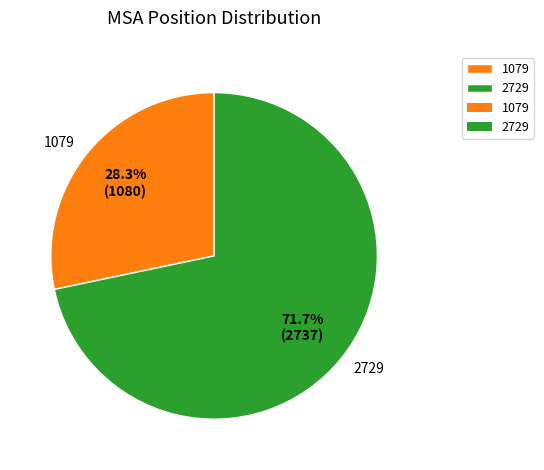

Which category accounts for the majority?

2729